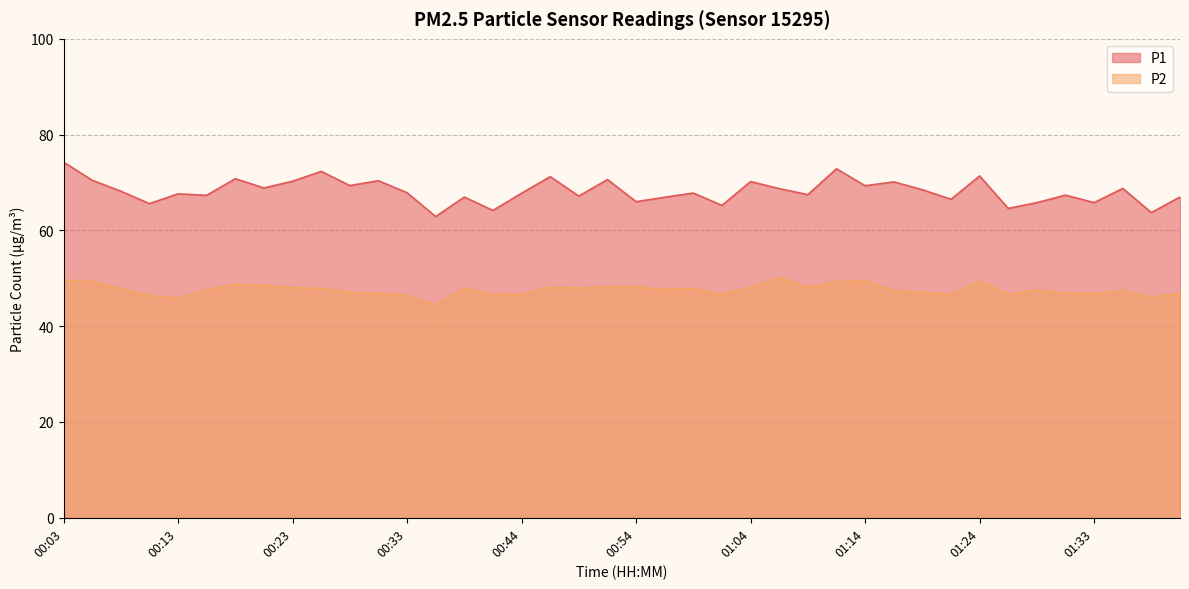

What is the label of the 24th point from the left?

01:01